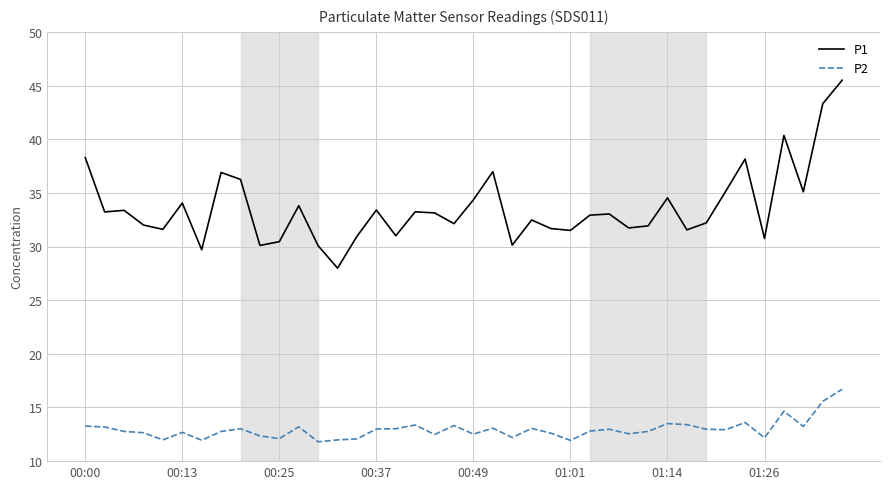

List the series in order of their overall mean, lowest first.

P2, P1